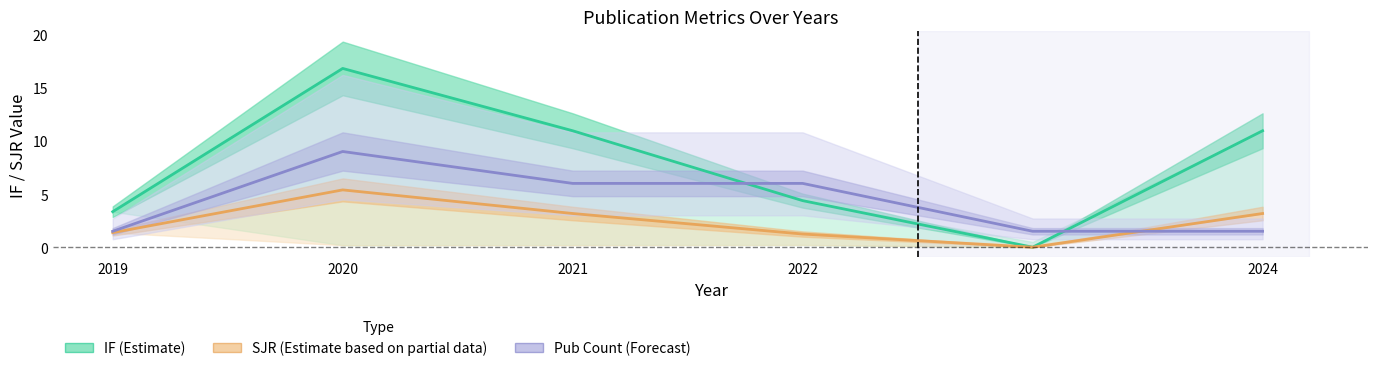

At which category is the sum across all series the highest?

2020